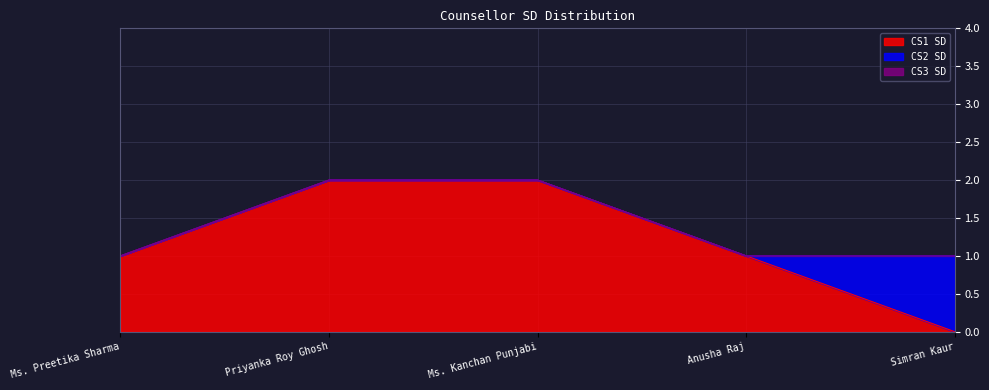

Is the value of CS3 SD at Priyanka Roy Ghosh greater than the value of CS2 SD at Ms. Kanchan Punjabi?

No